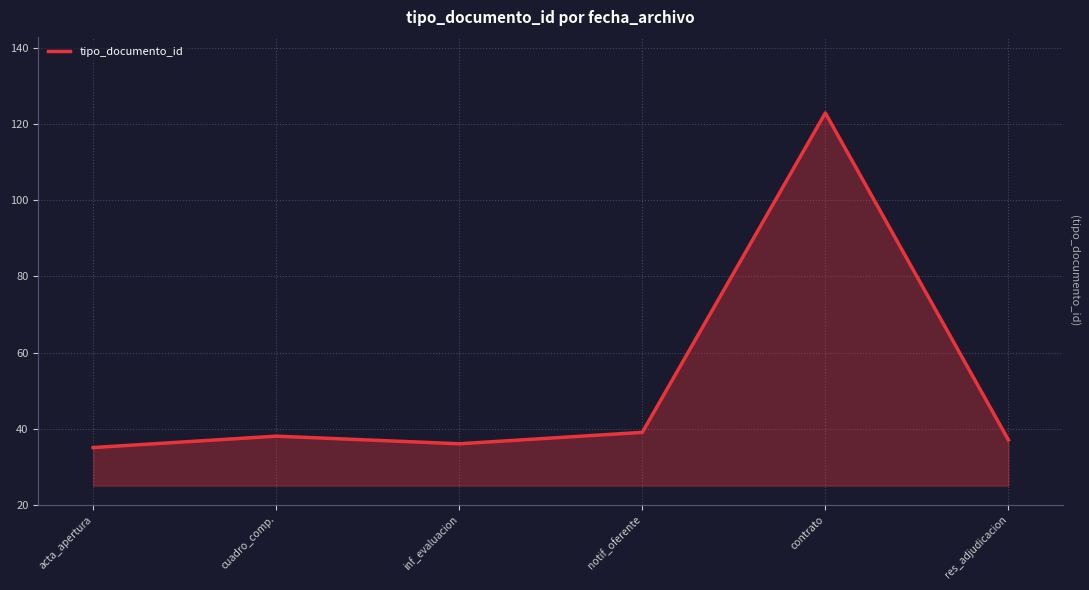

What is the difference between the maximum and second lowest values?

87